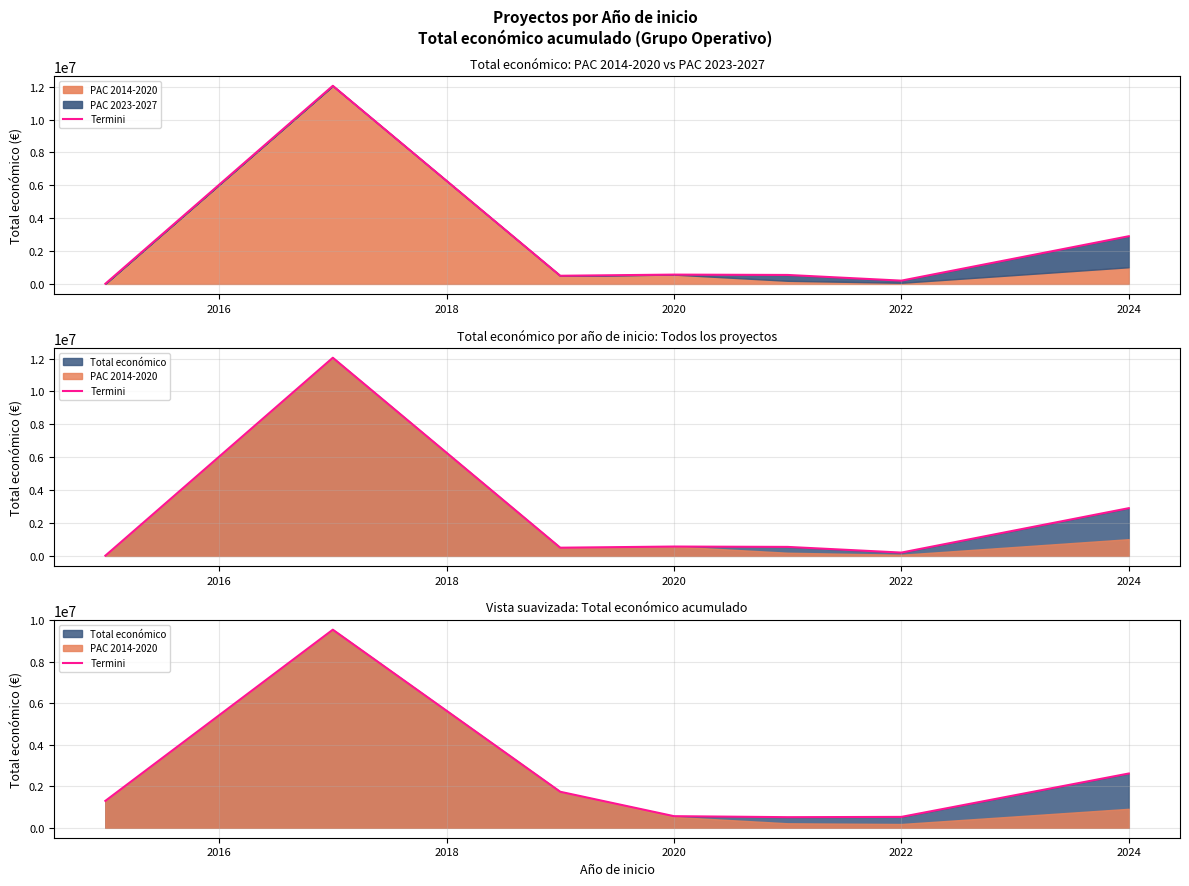

Reading right to left, what are all the values shown in this chart?

2613968.2	525606.6	512014.2	560437.2	1734555.7	9533950.1	1297170.0